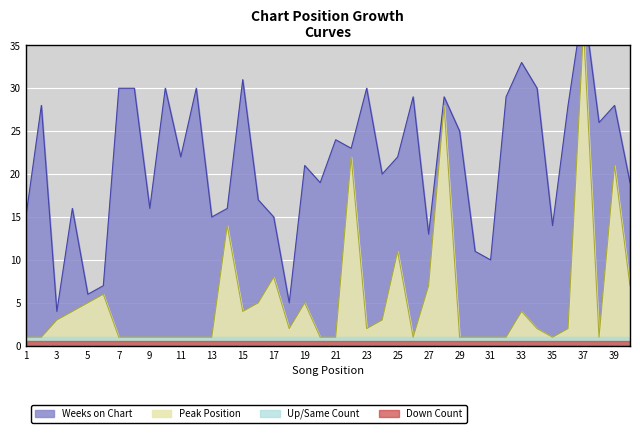

List the labels in order of value, smallest first.

1, 2, 7, 8, 9, 10, 11, 12, 13, 20, 21, 26, 29, 30, 31, 32, 35, 38, 18, 23, 34, 36, 3, 24, 4, 15, 33, 5, 16, 19, 6, 27, 40, 17, 25, 14, 39, 22, 28, 37